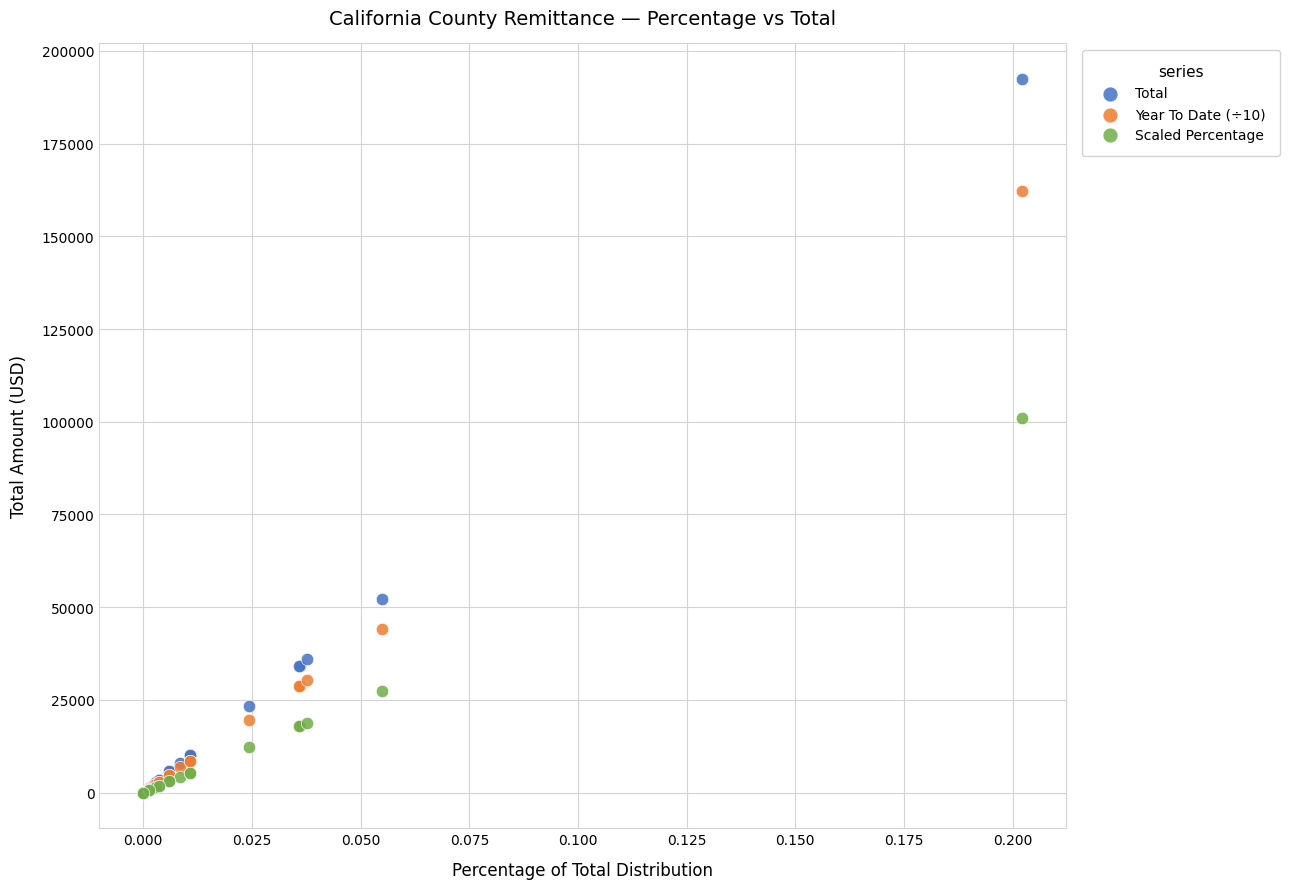

Which series contains the highest Y value?

Total